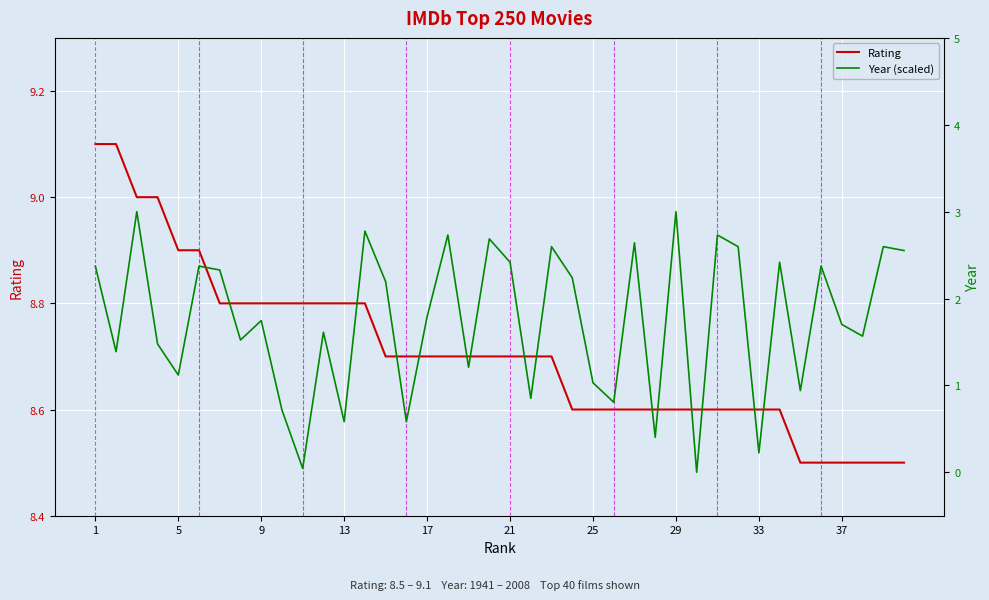

True or false: Year (scaled) and Rating intersect in this chart.

False